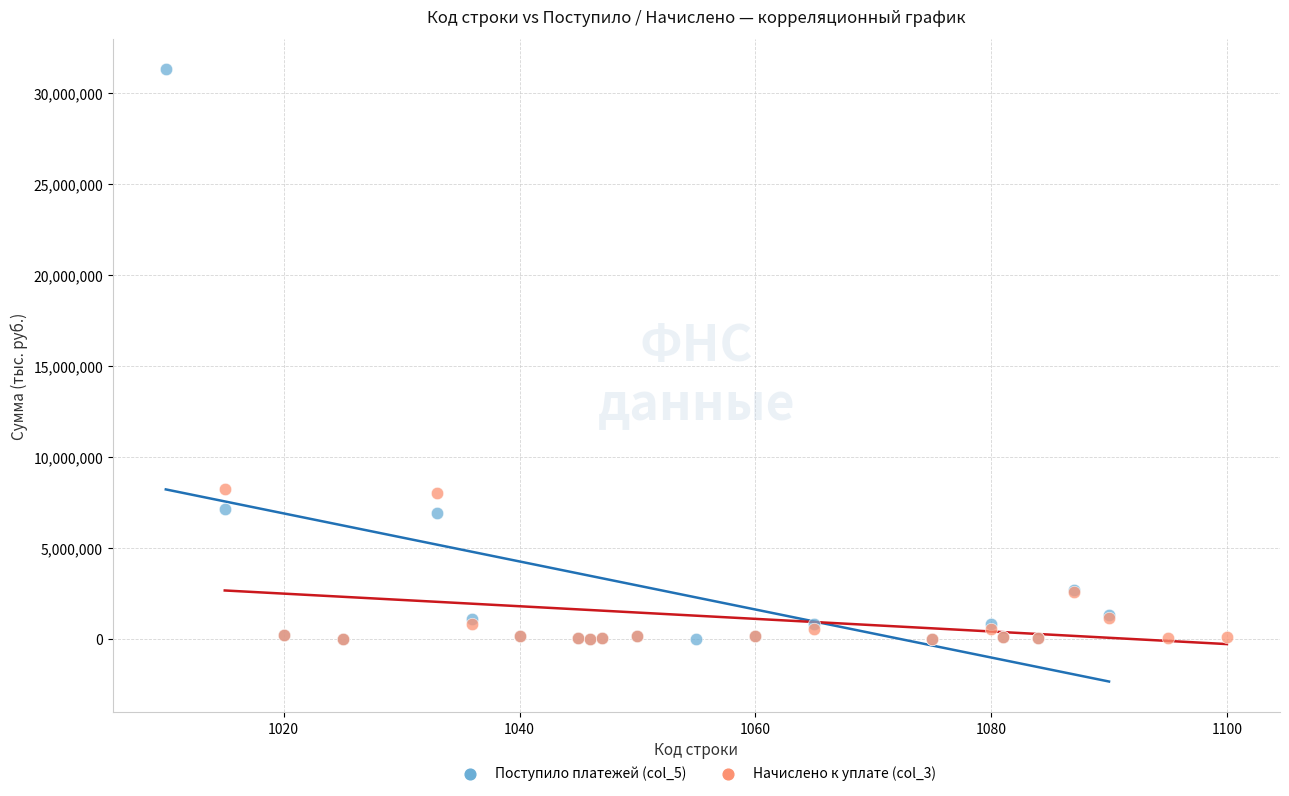

What are all the series names shown in the legend?

Поступило платежей (col_5), Начислено к уплате (col_3)